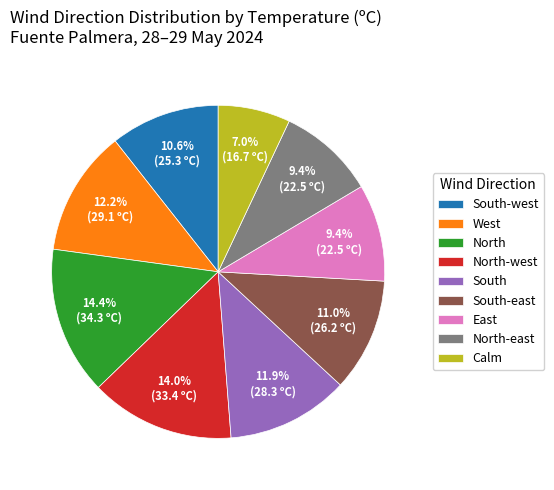

Is there a majority slice in this chart?

No